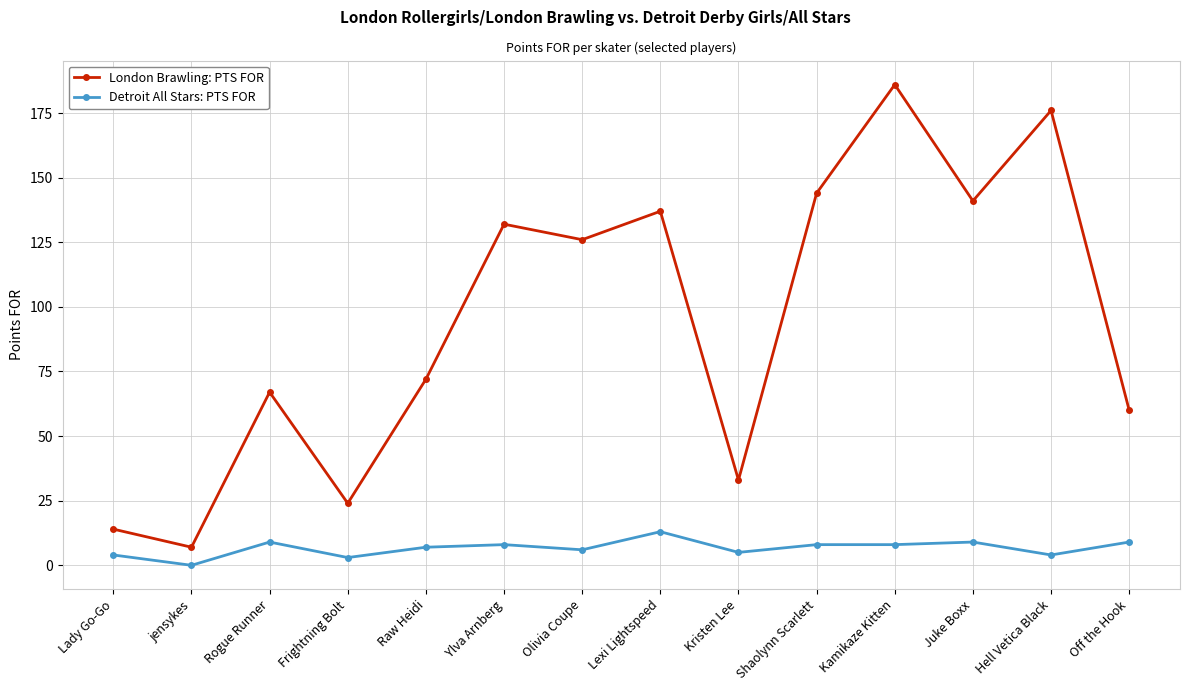

How many categories are shown in the chart?

14